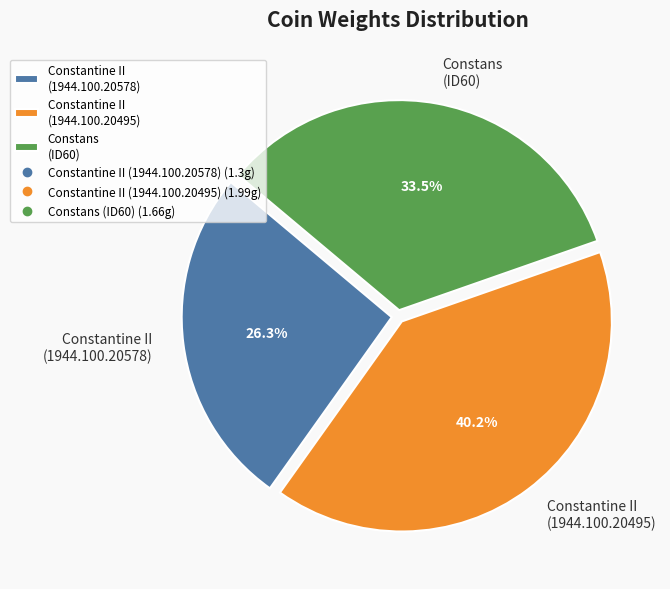

To the nearest percent, what is the difference between the largest and smallest slice percentages?

14%